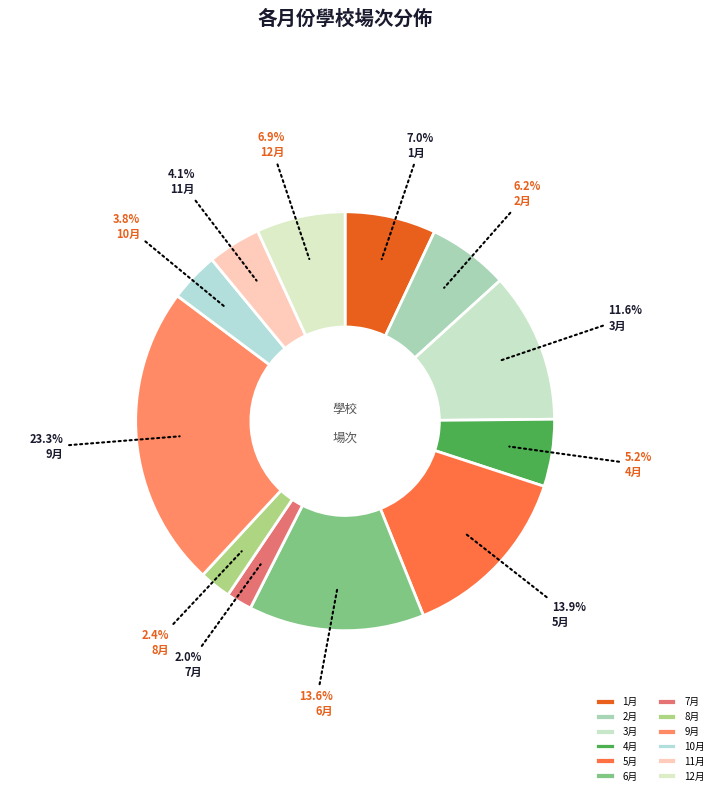

What is the smallest slice in the pie chart?

7月